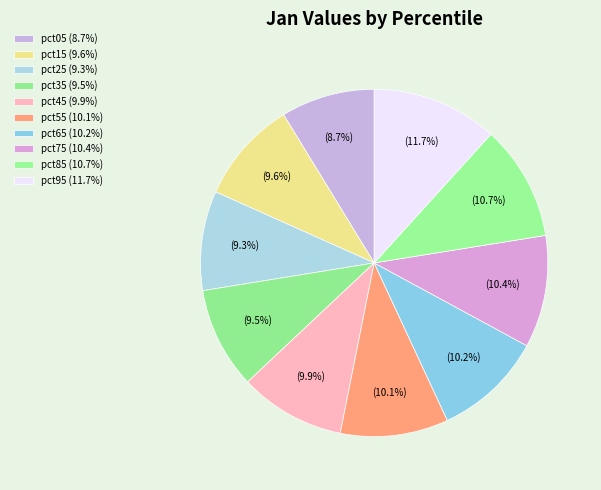

To the nearest percent, what is the combined percentage of pct25 and pct45?

19%